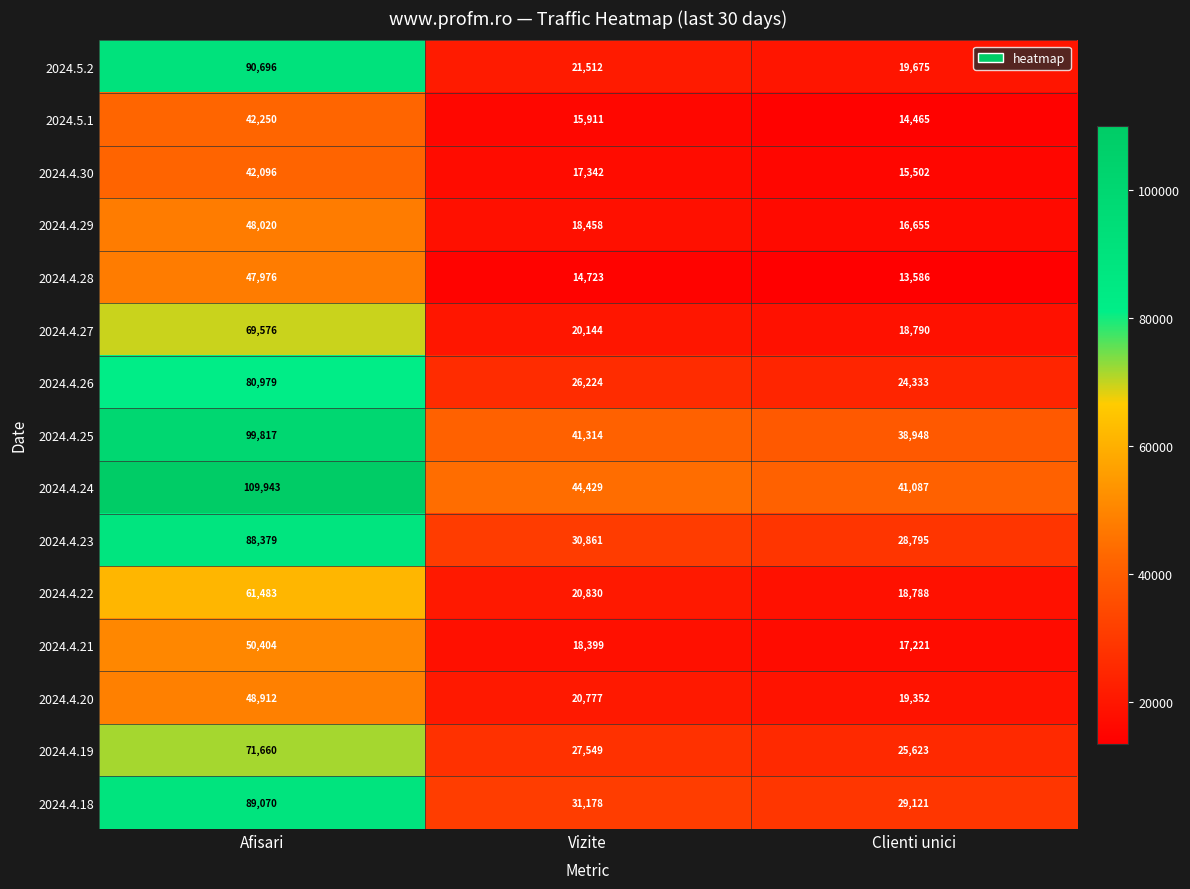

Between Afisari and Vizite, which series saw the biggest shift?

2024.5.2